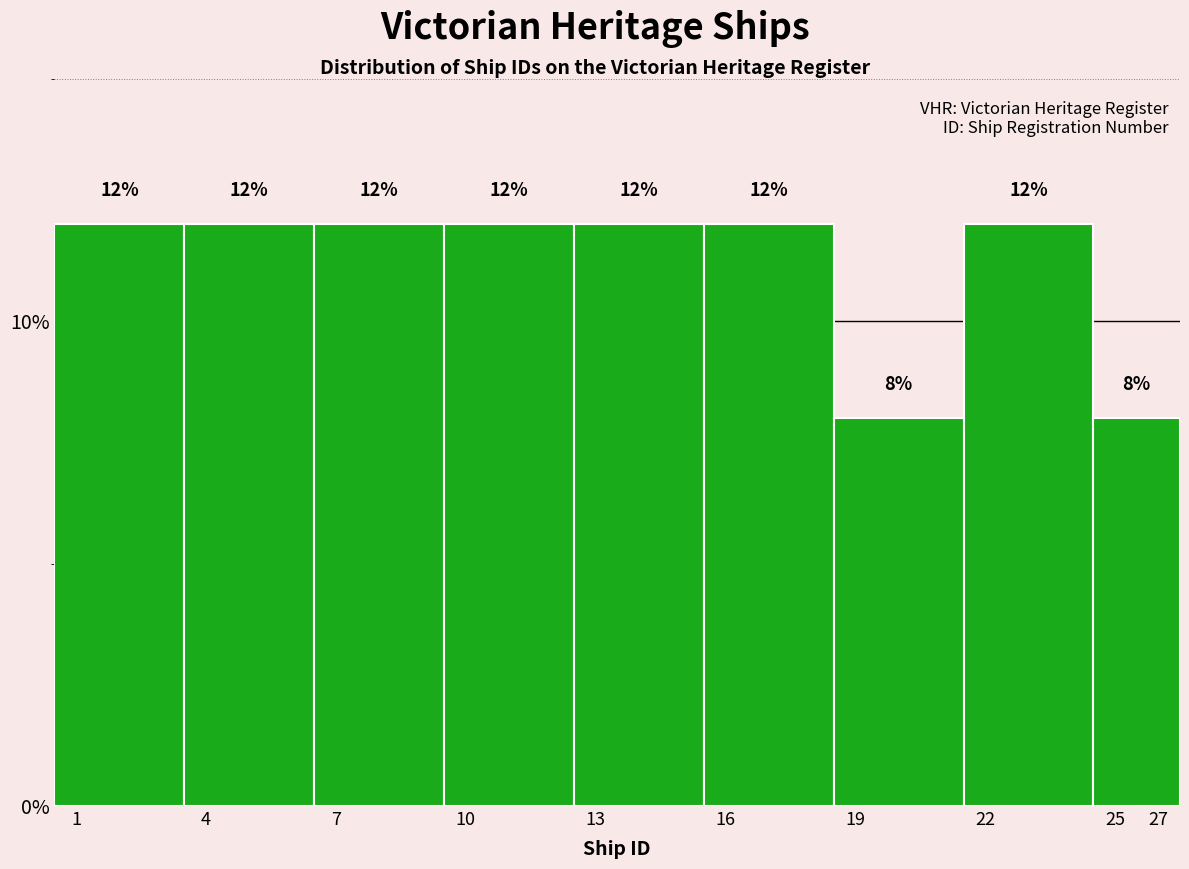

Reading right to left, list all the values displayed in this chart.

8	12	8	12	12	12	12	12	12